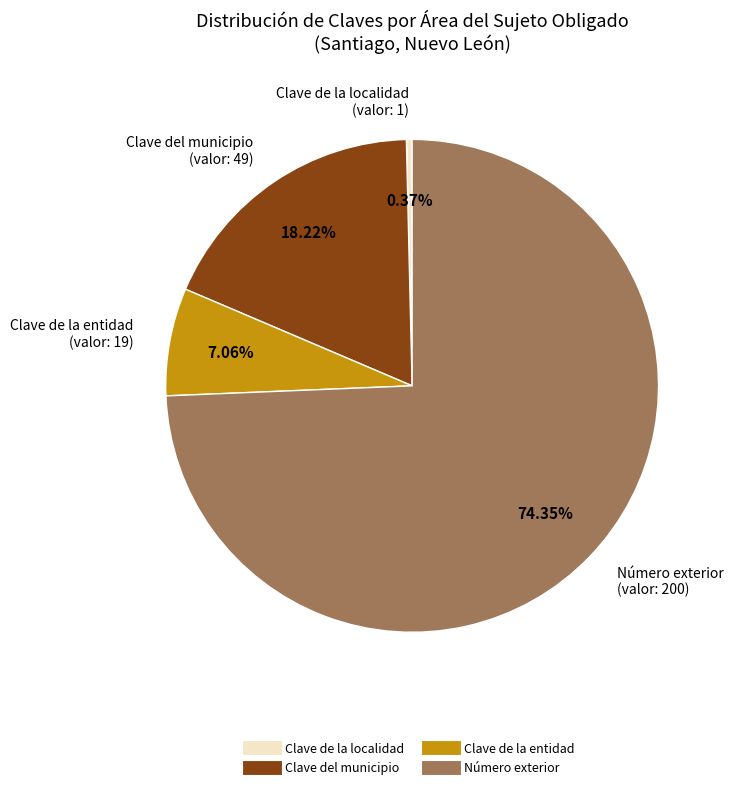

Is there any slice that represents more than half of the pie?

Yes